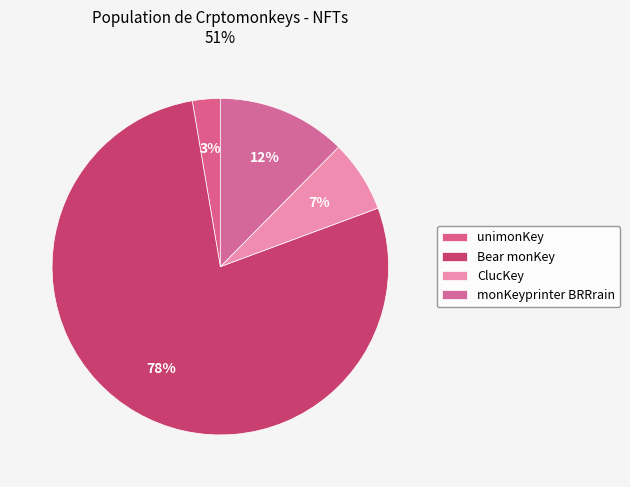

Which slice represents more than half of the pie?

Bear monKey